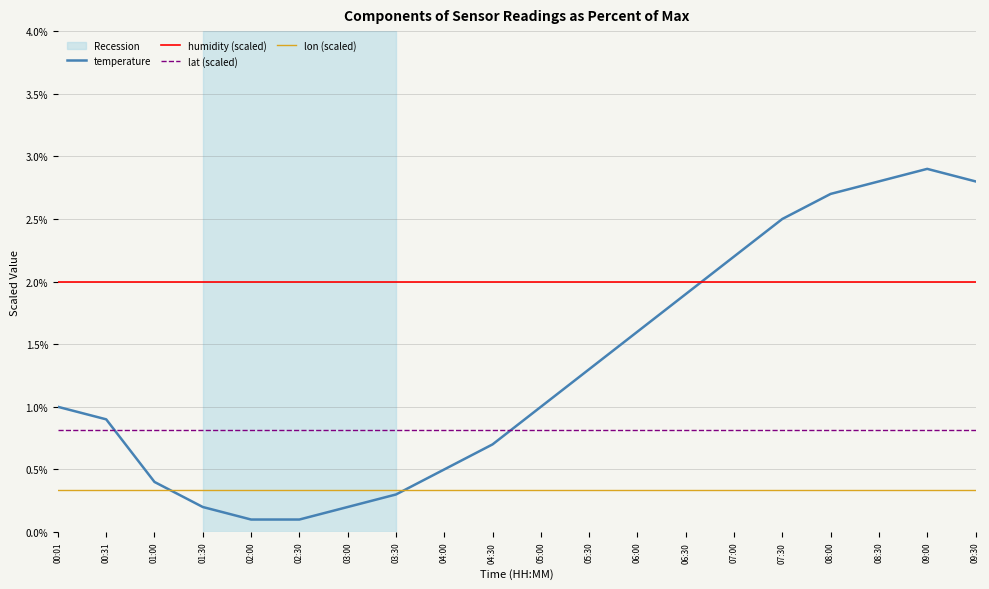

Count the number of data series in this chart.

4